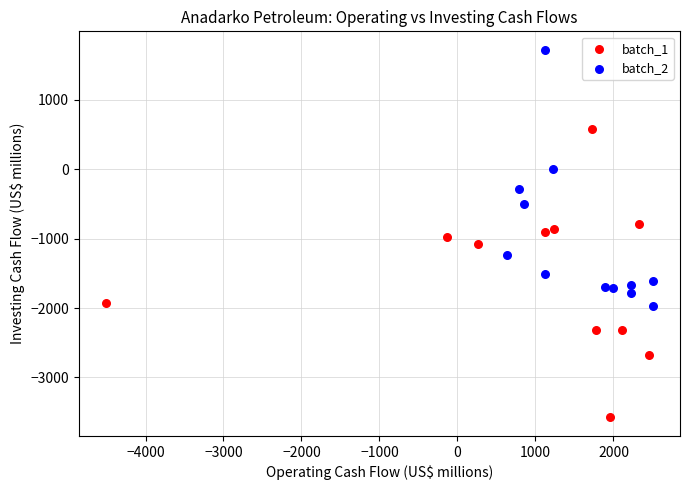

What are all the series names shown in the legend?

batch_1, batch_2